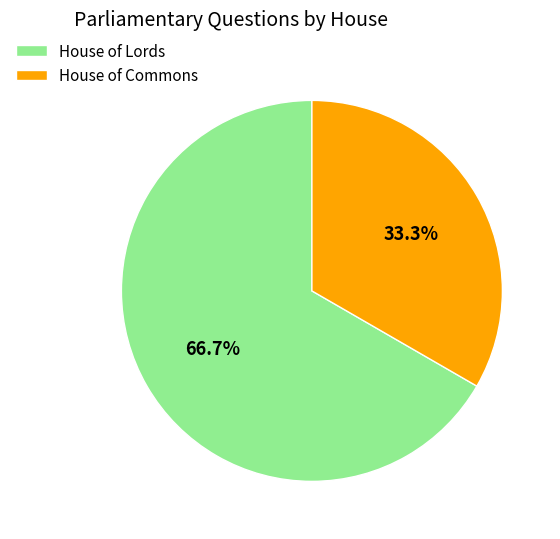

To the nearest percent, what is the combined percentage of House of Commons and House of Lords?

100%